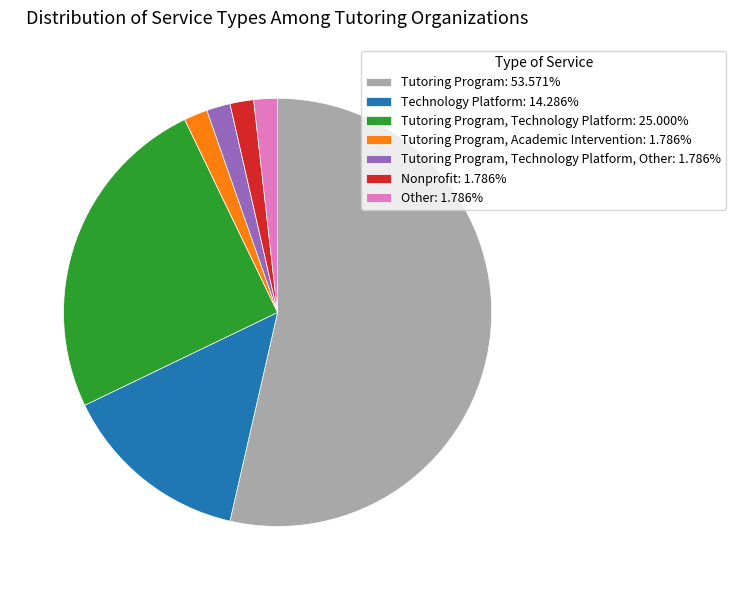

Count the number of slices in the pie.

7